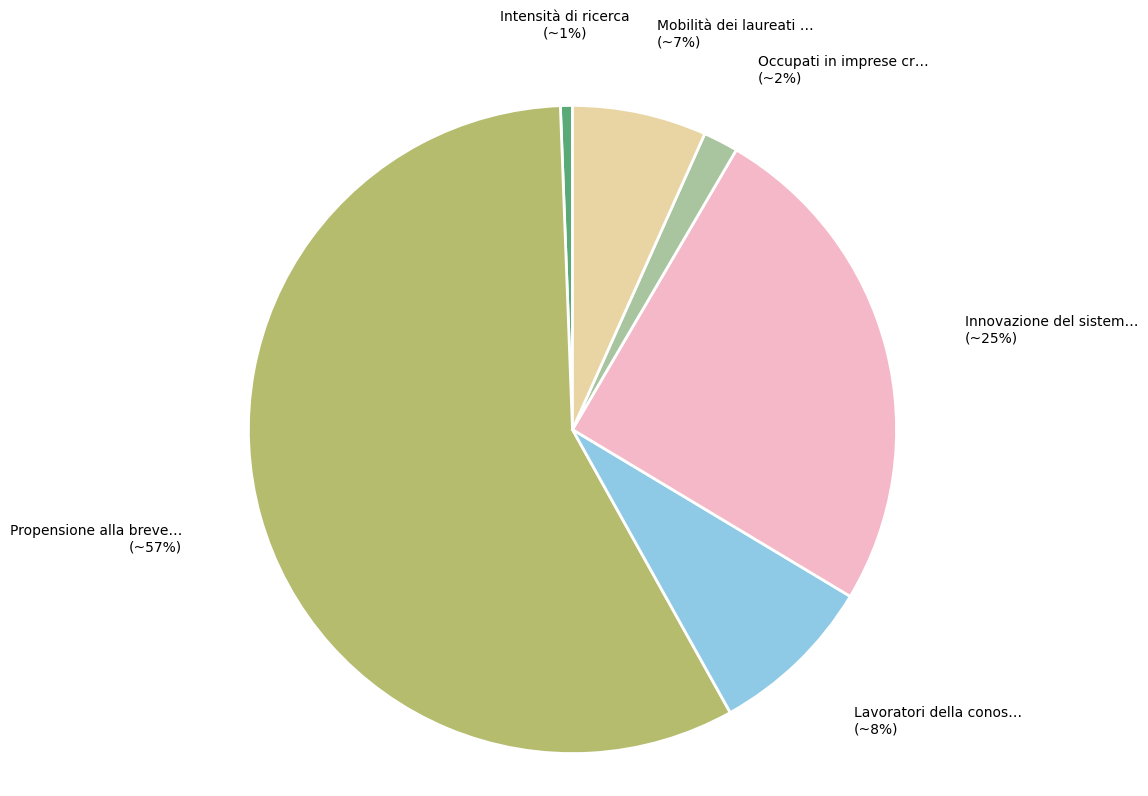

To the nearest percent, what is the average slice percentage?

17%